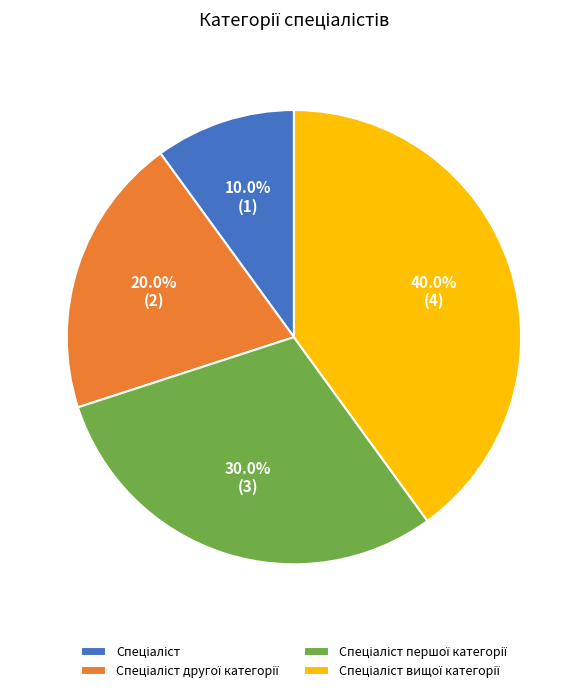

To the nearest percent, what is the average slice percentage?

25%